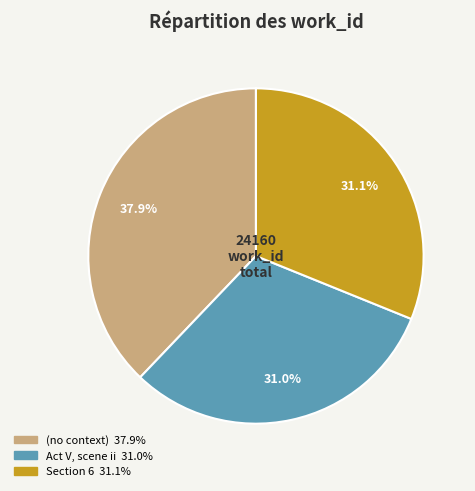

Is there any slice that represents more than half of the pie?

No